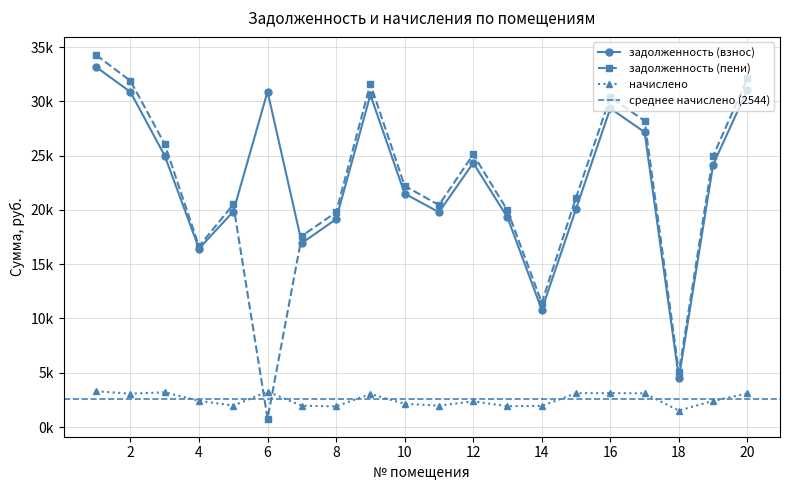

Is this an area chart (filled region under the line)?

No